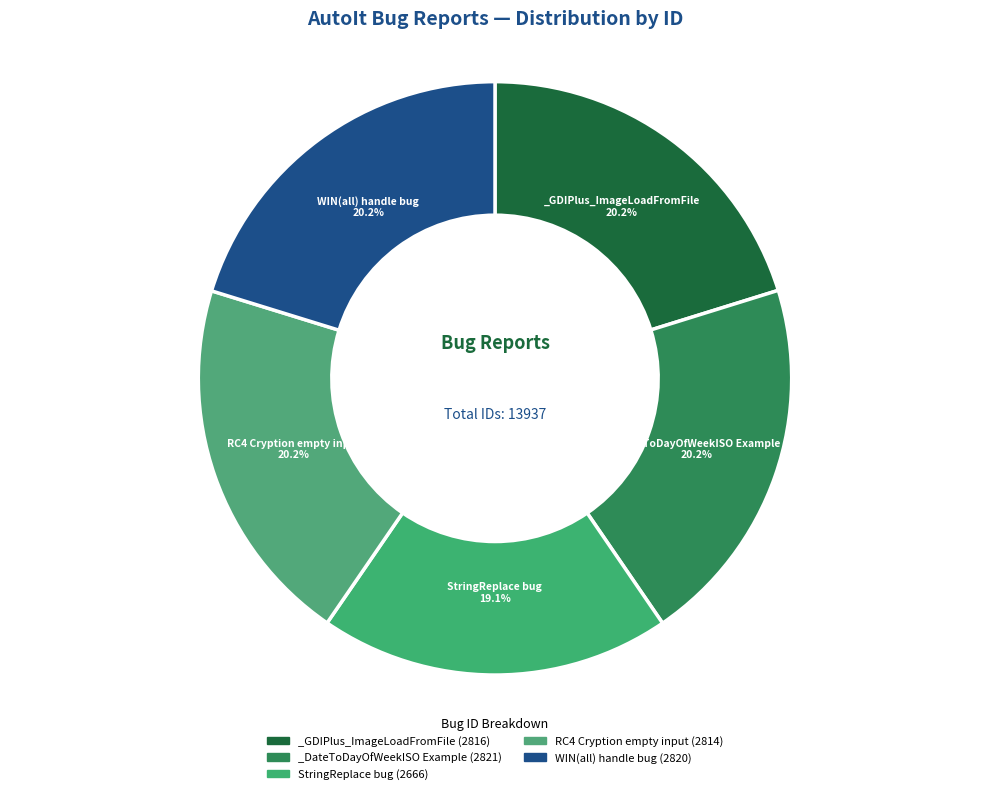

How many slices are in this pie chart?

5